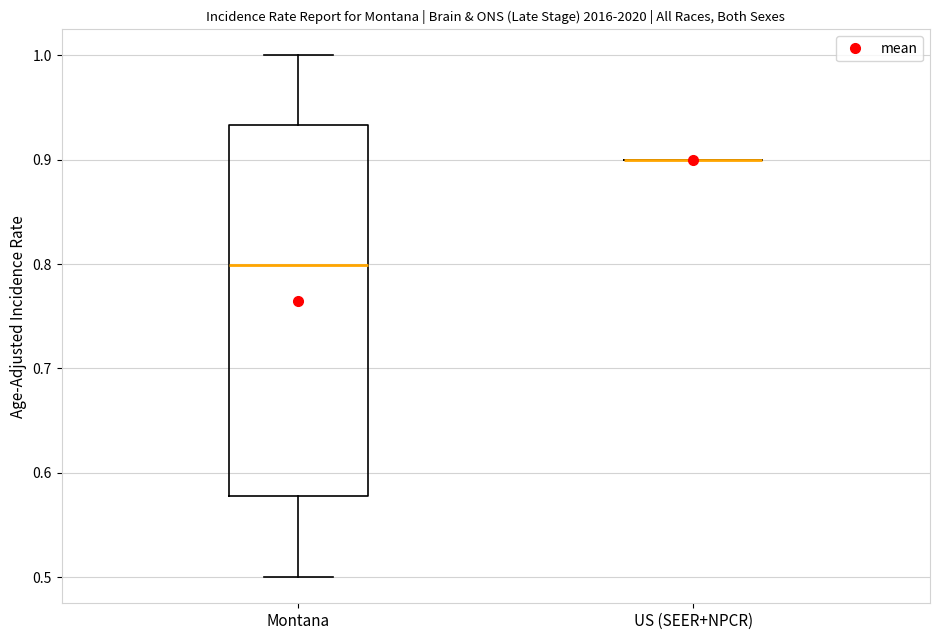

Reading left to right, transcribe this box plot: for each box, give where its median line is, the range the box spans, and where its two whiskers end, as read against the y-axis. The values are not printed on the chart, so give them approximately, as read against the axis.

Montana: median 0.80, box 0.58 to 0.93, whiskers 0.50 to 1.00
US (SEER+NPCR): box collapsed to a line at 0.90, whiskers 0.90 to 0.90